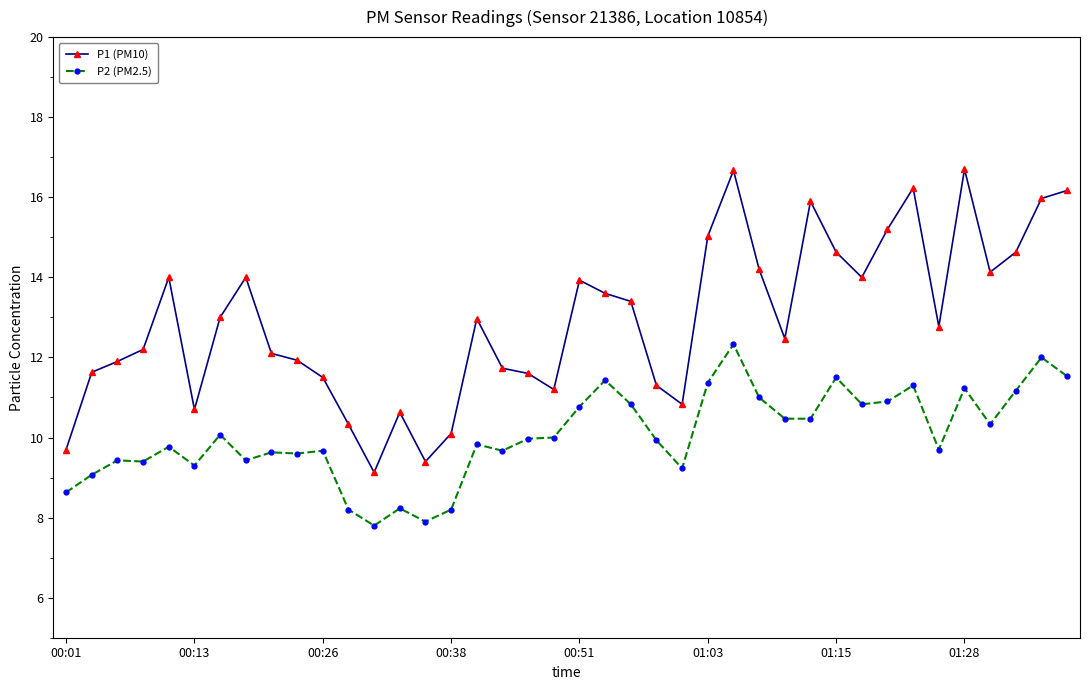

What is the average value of the P2 (PM2.5) series?

10.1